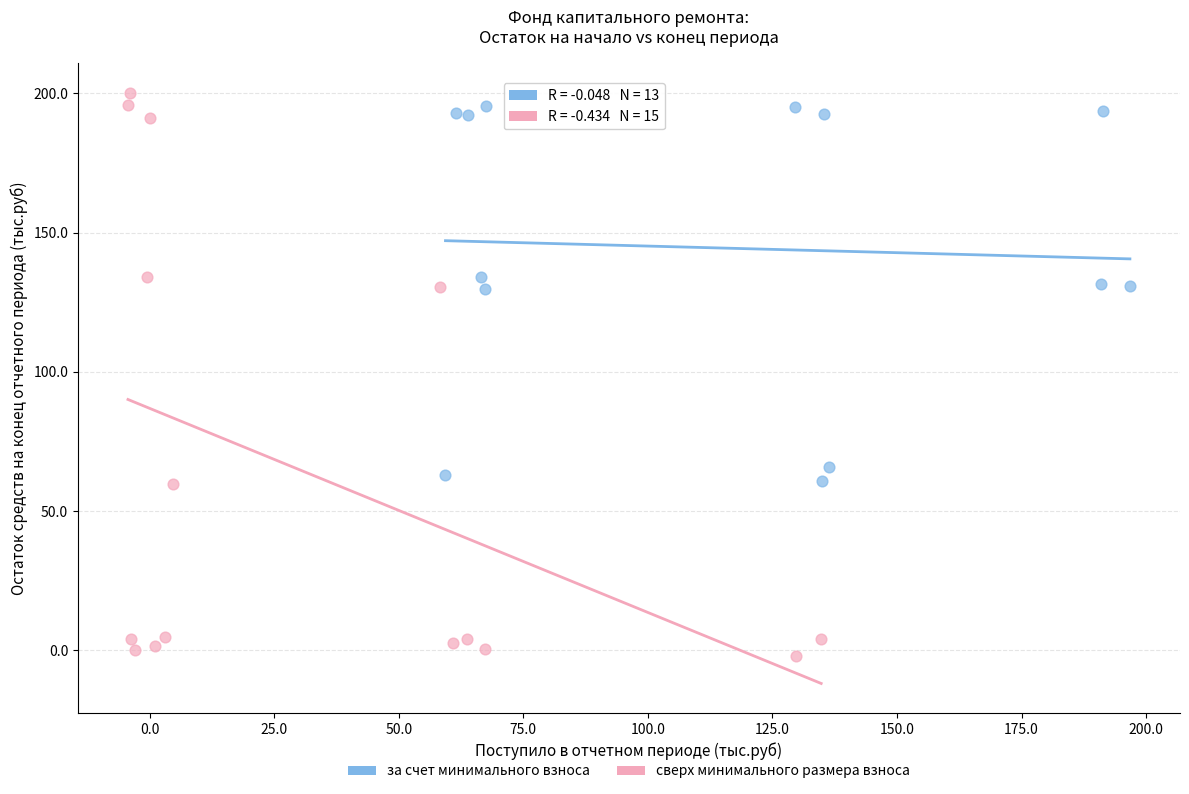

Which series reaches the maximum Y coordinate?

сверх минимального размера взноса